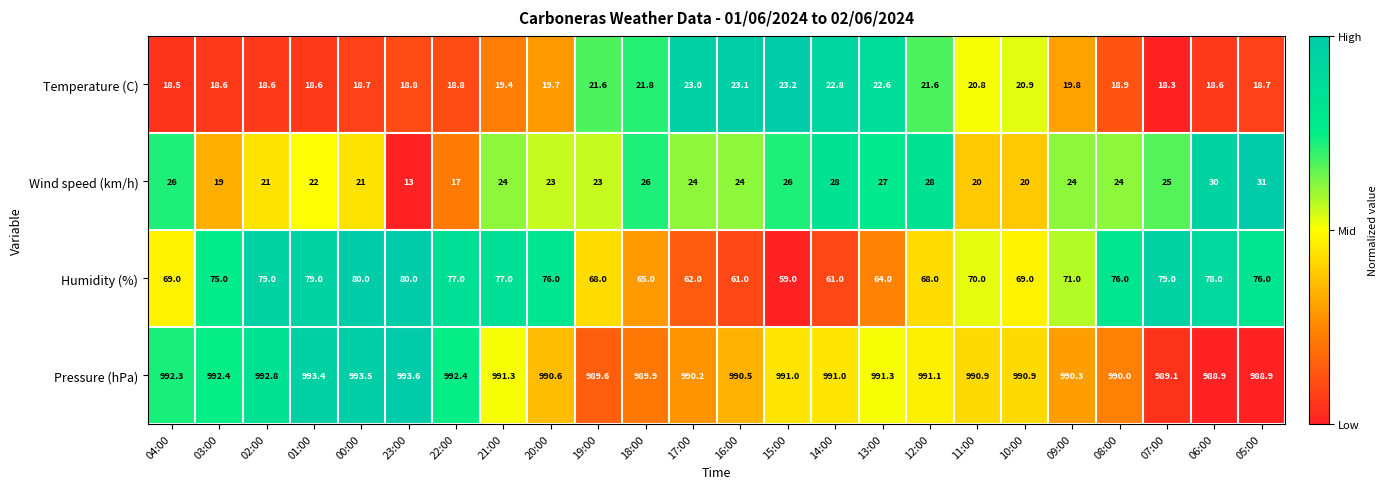

True or false: Humidity (%) has a value of 69.0 at 04:00.

True